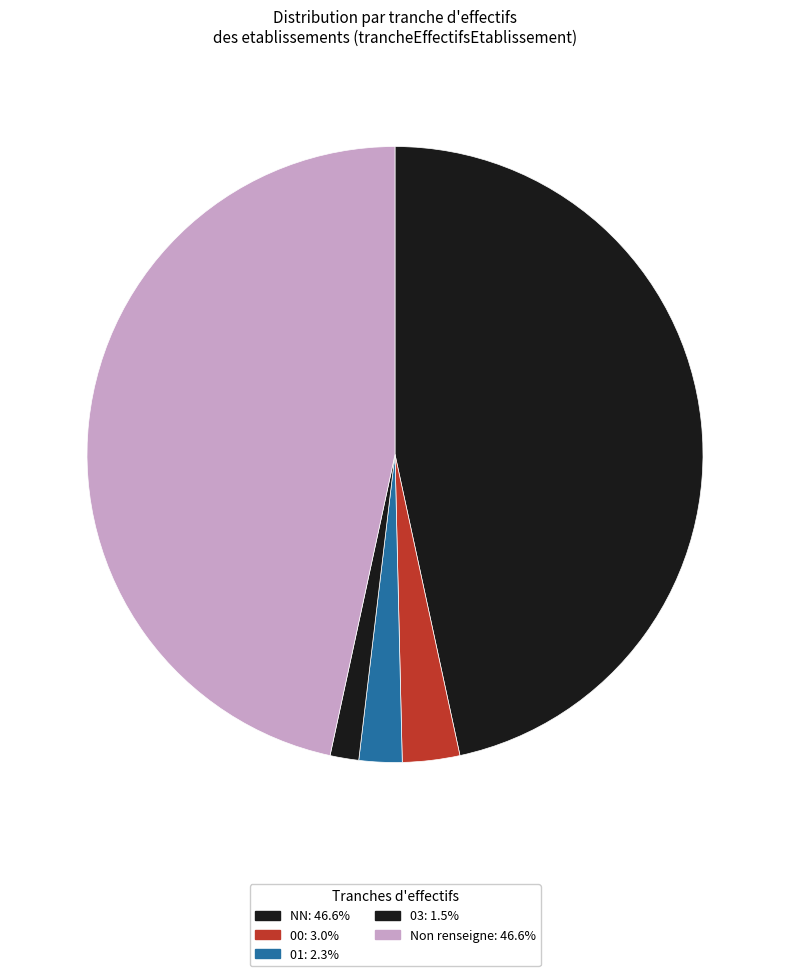

How many slices are in this pie chart?

5